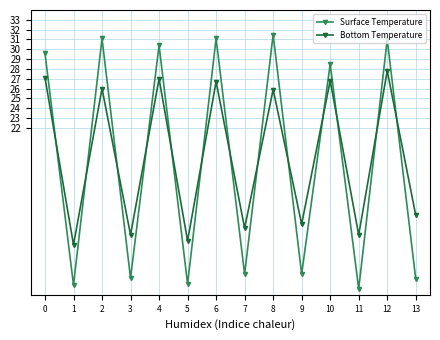

Between which two adjacent categories do Bottom Temperature and Surface Temperature first intersect?

0 and 1